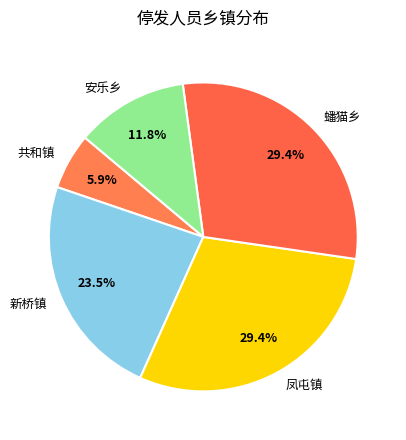

What percentage is NOT represented by 安乐乡?

88.2%